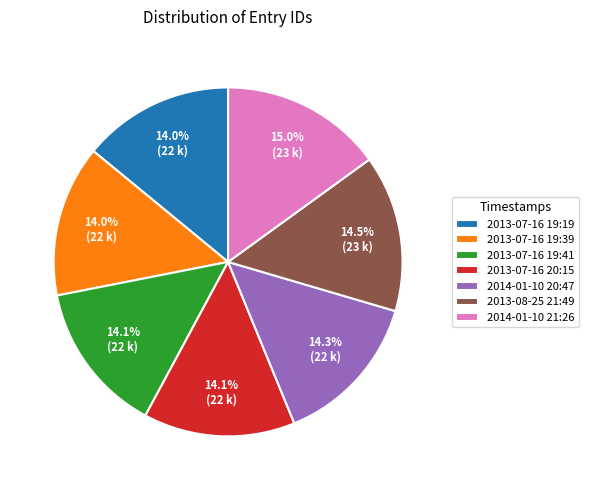

Between 2014-01-10 21:26 and 2013-07-16 20:15, which is larger?

2014-01-10 21:26